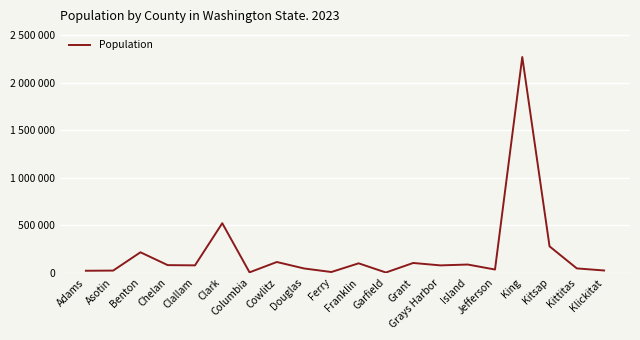

Where is the first local maximum?

Benton